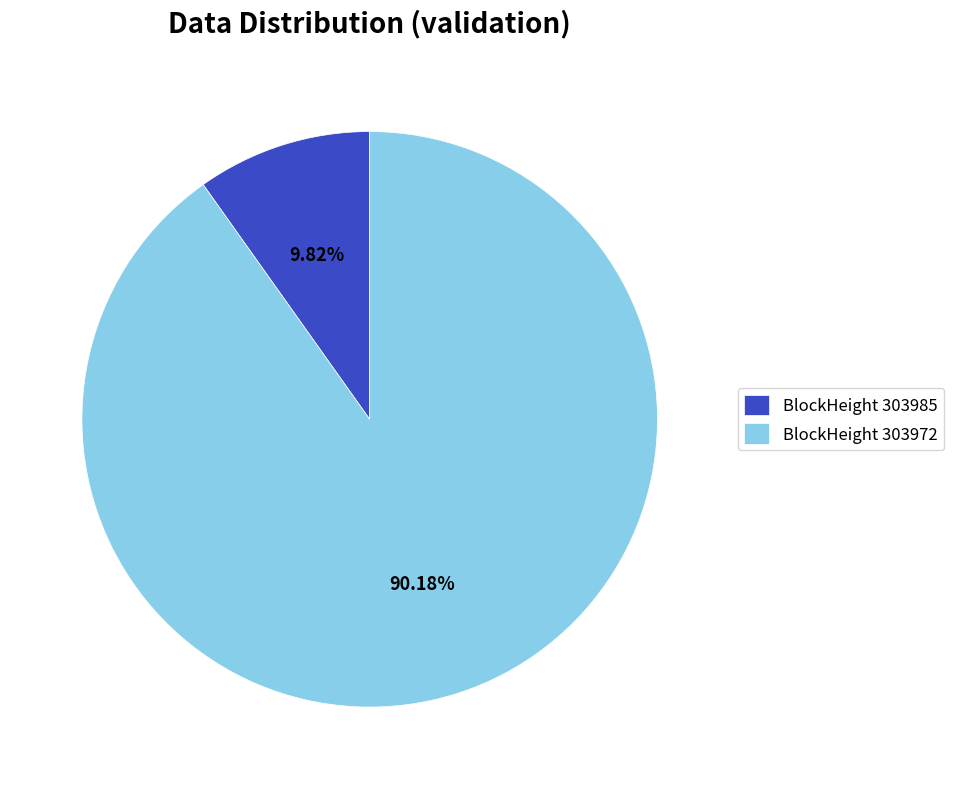

Is BlockHeight 303985 the majority of the pie?

No